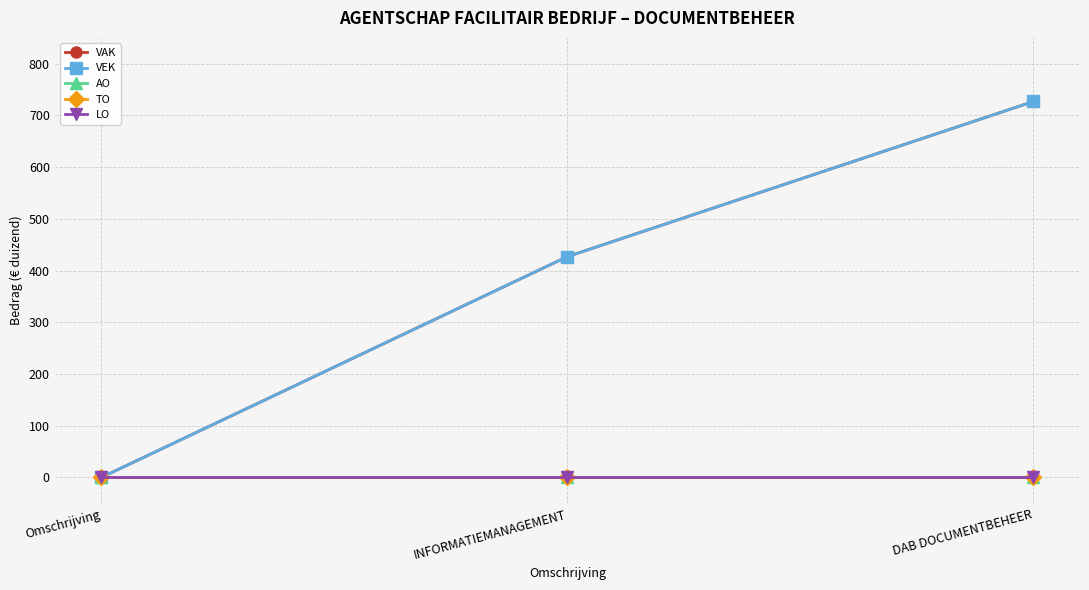

Which category has the highest value across all series?

DAB DOCUMENTBEHEER